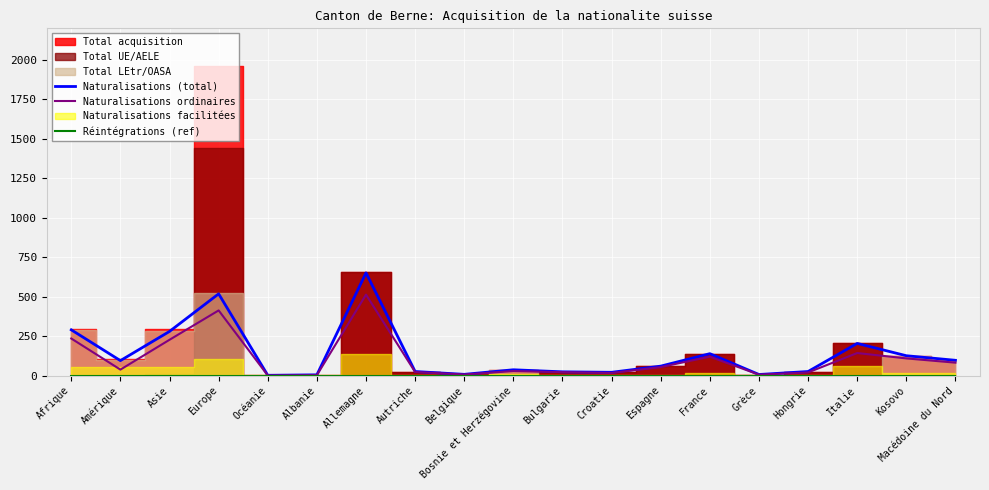

True or false: Naturalisations (total) and Réintégrations (ref) intersect in this chart.

False